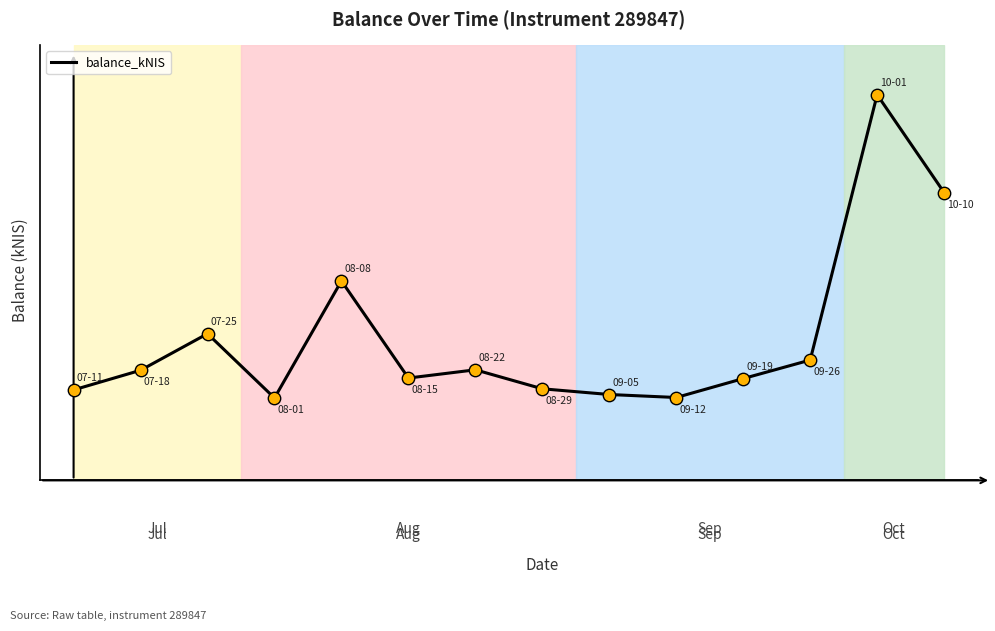

Is this an area chart (filled region under the line)?

No